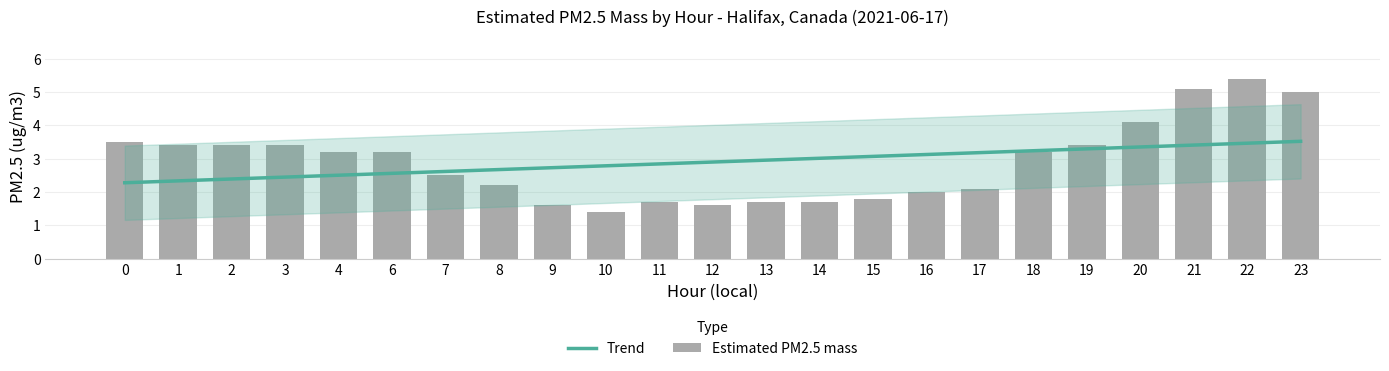

The Estimated PM2.5 mass series shows 1.1 at 3. True or false?

False